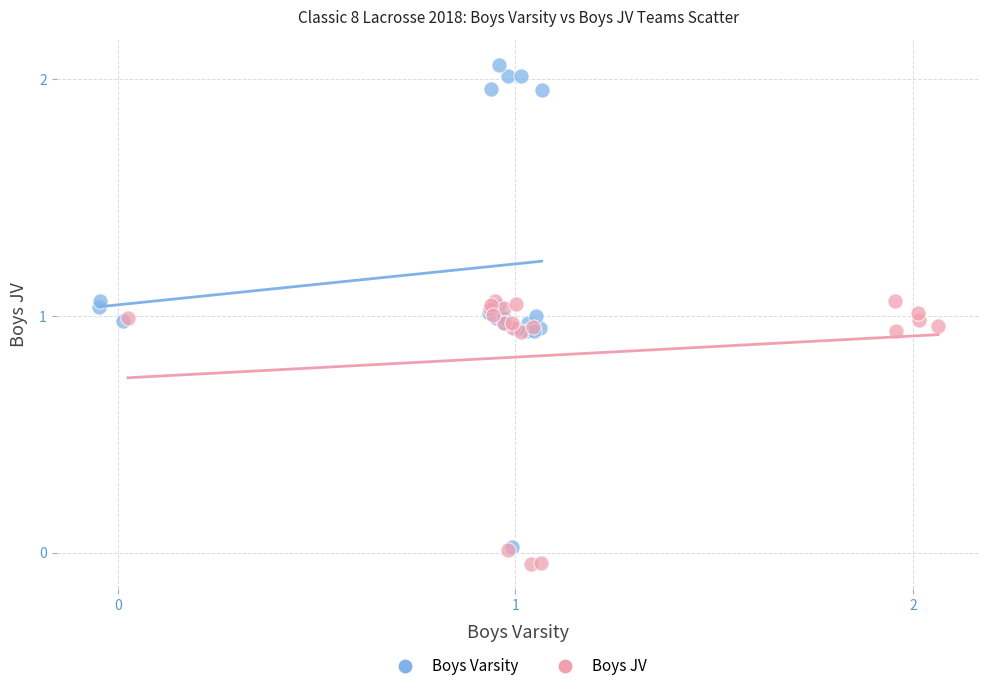

Which series contains the lowest Y value?

Boys JV